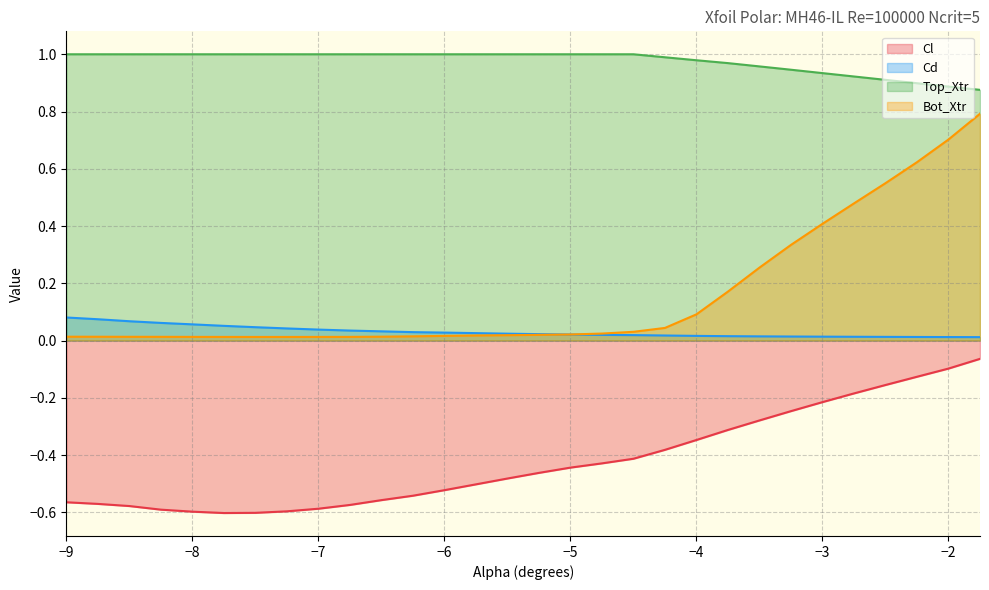

Which has a higher value, -3.75 or -5.0?

-3.75